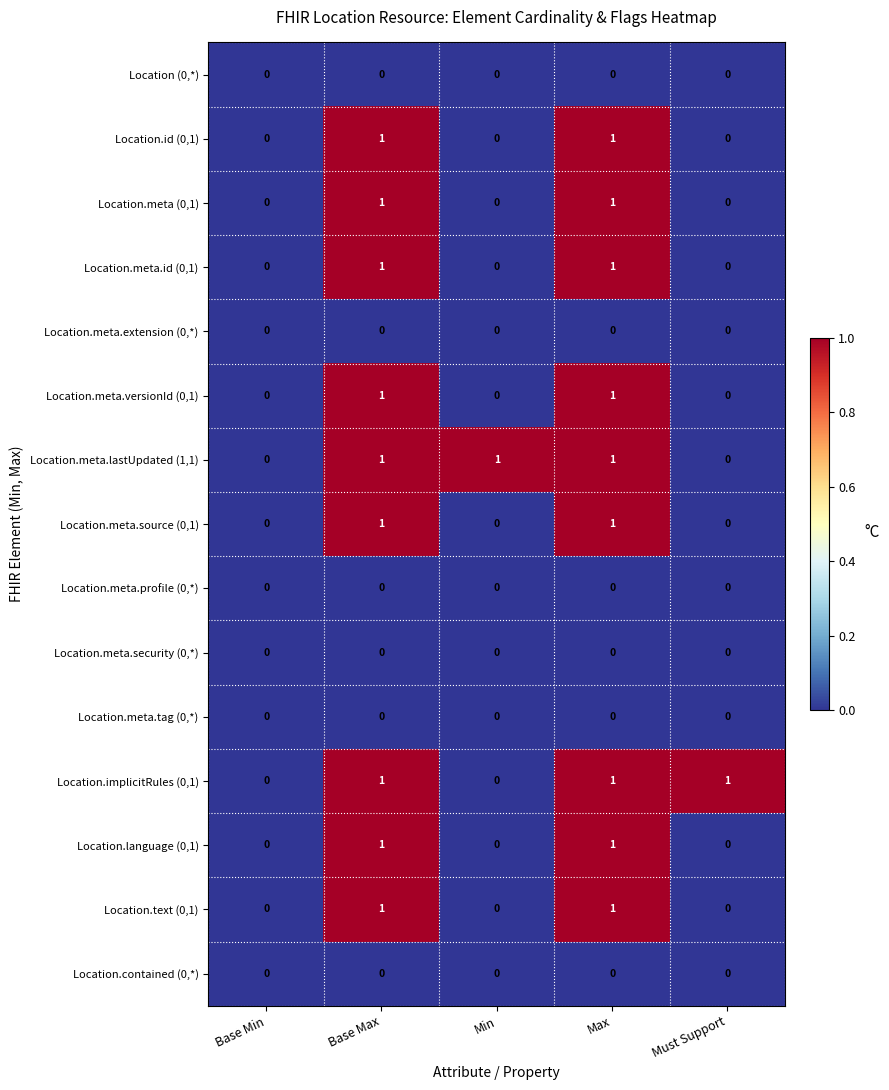

Is the value of Location.meta (0,1) at Max greater than the value of Location.meta.source (0,1) at Must Support?

Yes